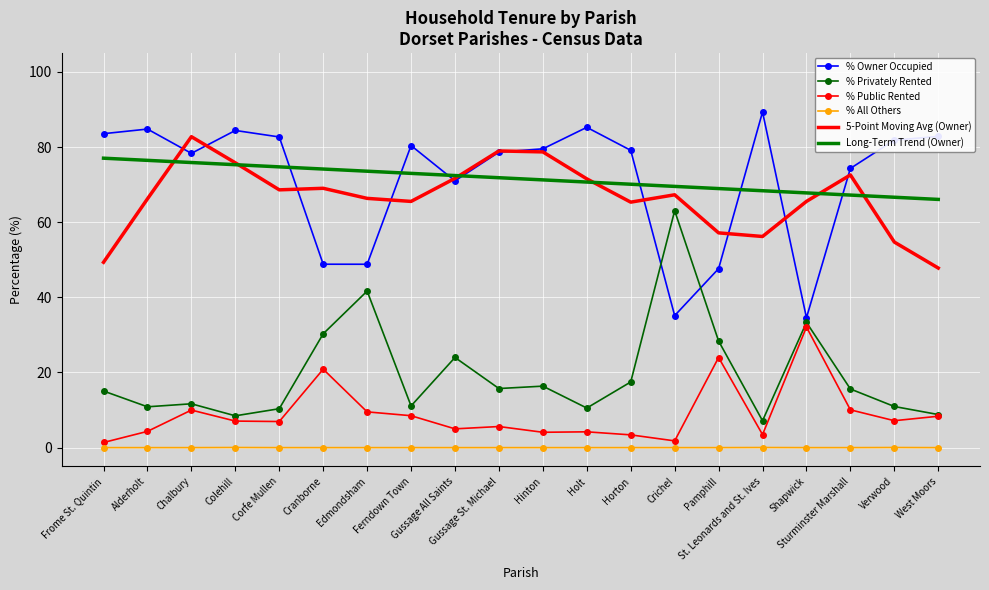

What are all the series names shown in the legend?

% Owner Occupied, % Privately Rented, % Public Rented, % All Others, 5-Point Moving Avg (Owner), Long-Term Trend (Owner)